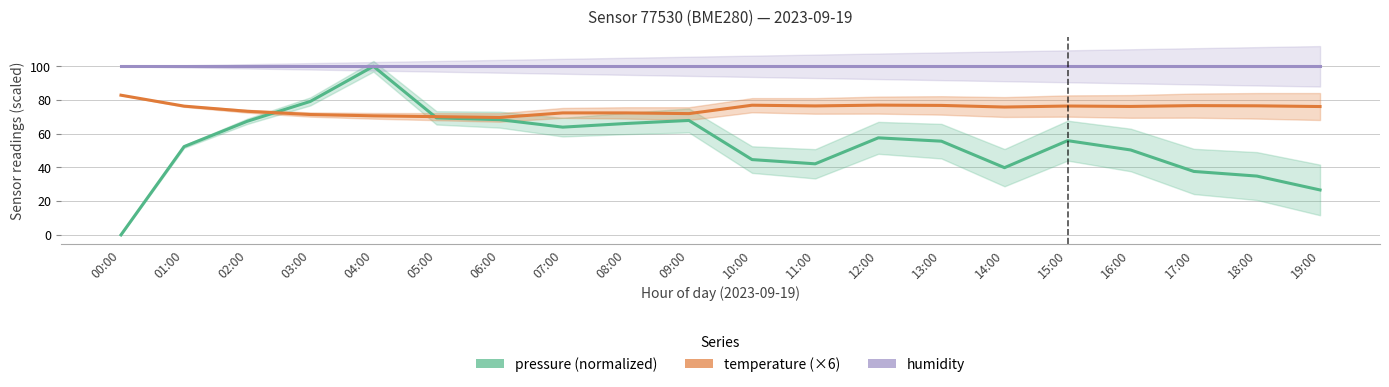

Which series changed the most between 06:00 and 11:00?

pressure (normalized)